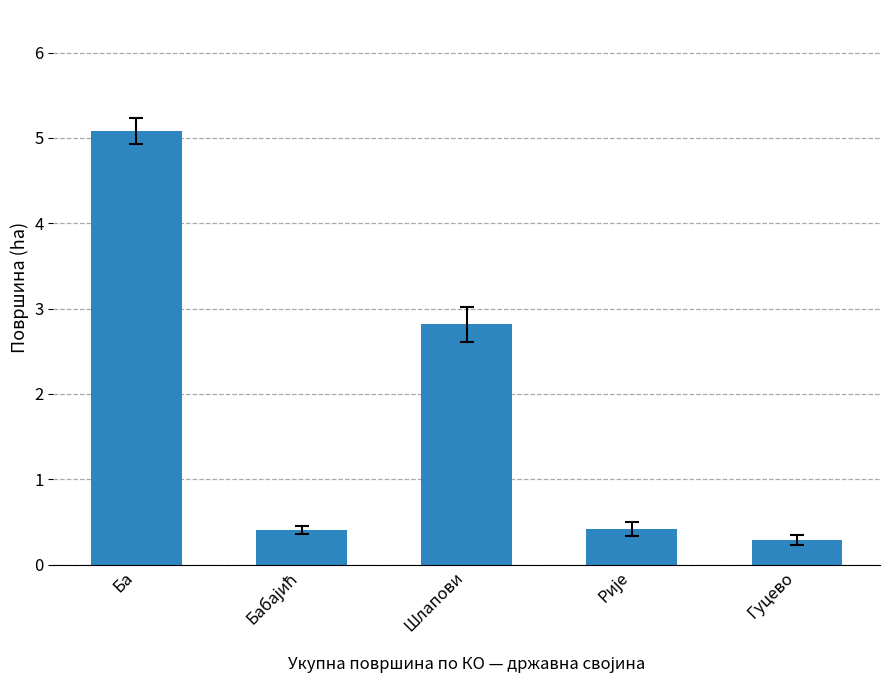

At which category does the chart reach its minimum across all series?

Гуцево